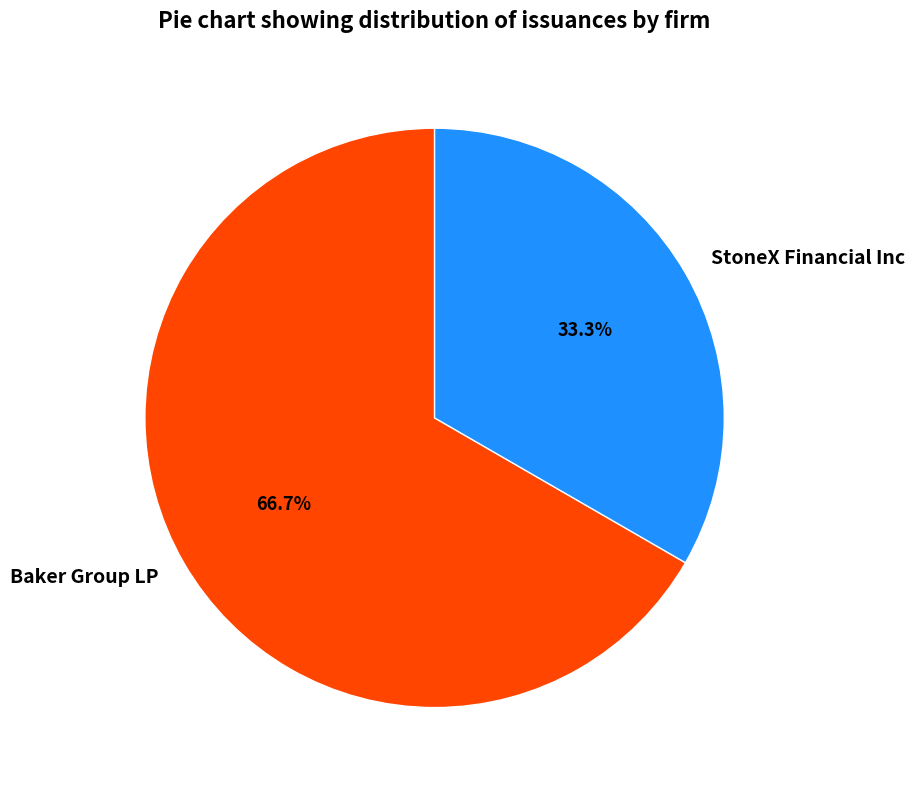

What percentage is the Baker Group LP slice, to the nearest percent?

67%